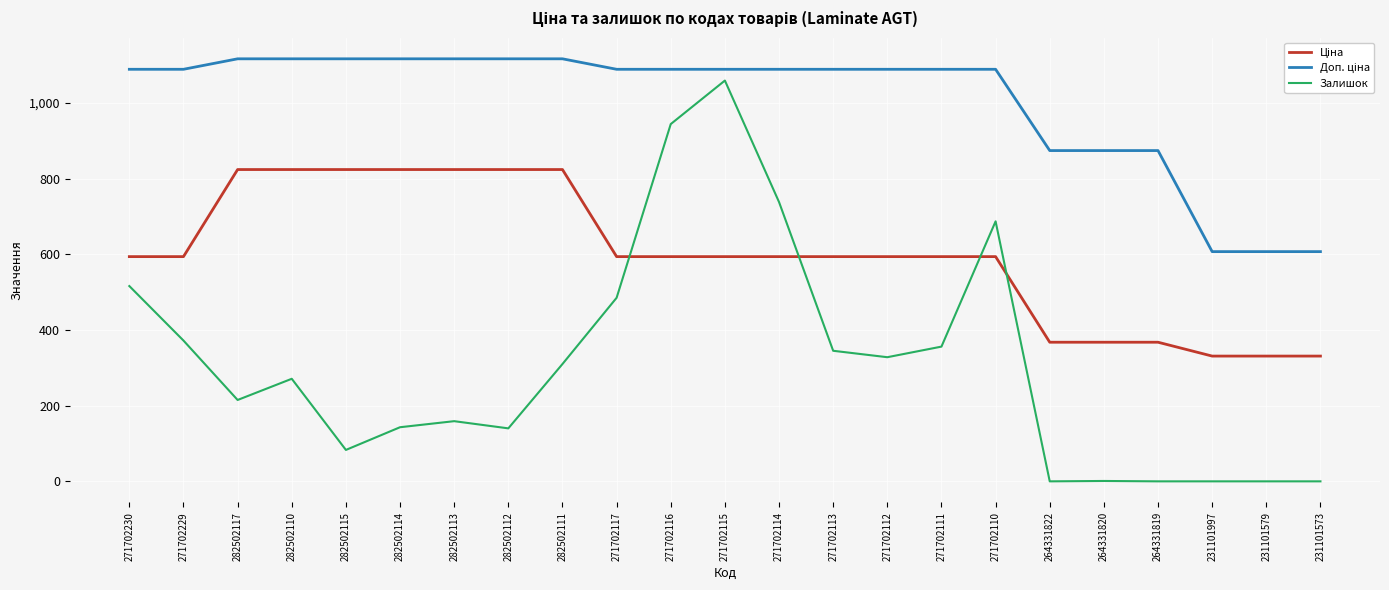

What is the difference between the Залишок values at 282502111 and 282502115?

227.0